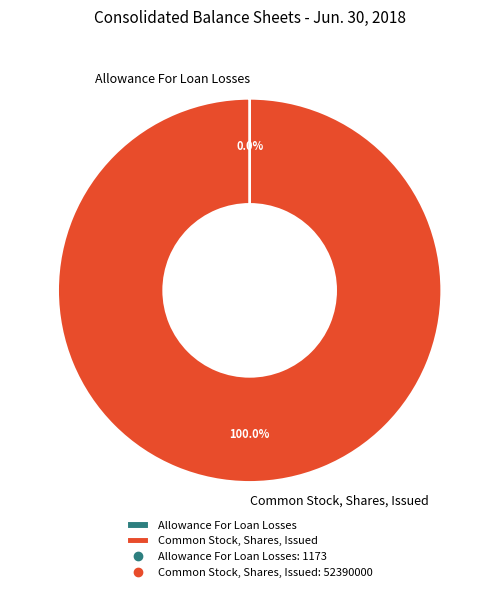

Is there a majority slice in this chart?

Yes